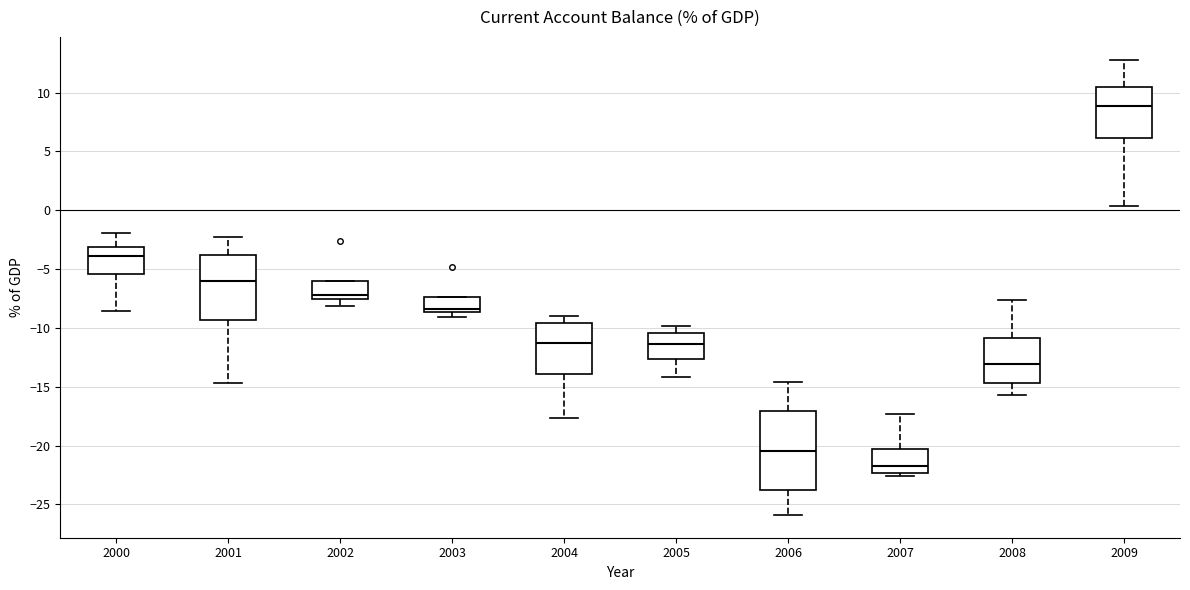

Reading left to right, read every box against the y-axis: the position of its median line, the range the box covers, and the ends of its whiskers. The values are not printed on the chart, so give them approximately, as read against the axis.

2000: median -4.0, box -5.5 to -3.0, whiskers -8.5 to -2.0
2001: median -6.0, box -9.5 to -4.0, whiskers -14.5 to -2.0
2002: median -7.0, box -7.5 to -6.0, whiskers -8.0 to -6.0
2003: median -8.5 (just above the box's lower edge), box -8.5 to -7.5, whiskers -9.0 to -7.5
2004: median -11.0, box -14.0 to -9.5, whiskers -17.5 to -9.0
2005: median -11.5, box -12.5 to -10.5, whiskers -14.0 to -10.0
2006: median -20.5, box -24.0 to -17.0, whiskers -26.0 to -14.5
2007: median -21.5, box -22.5 to -20.5, whiskers -22.5 (just below the box's lower edge) to -17.5
2008: median -13.0, box -14.5 to -11.0, whiskers -15.5 to -7.5
2009: median 9.0, box 6.0 to 10.5, whiskers 0.5 to 13.0